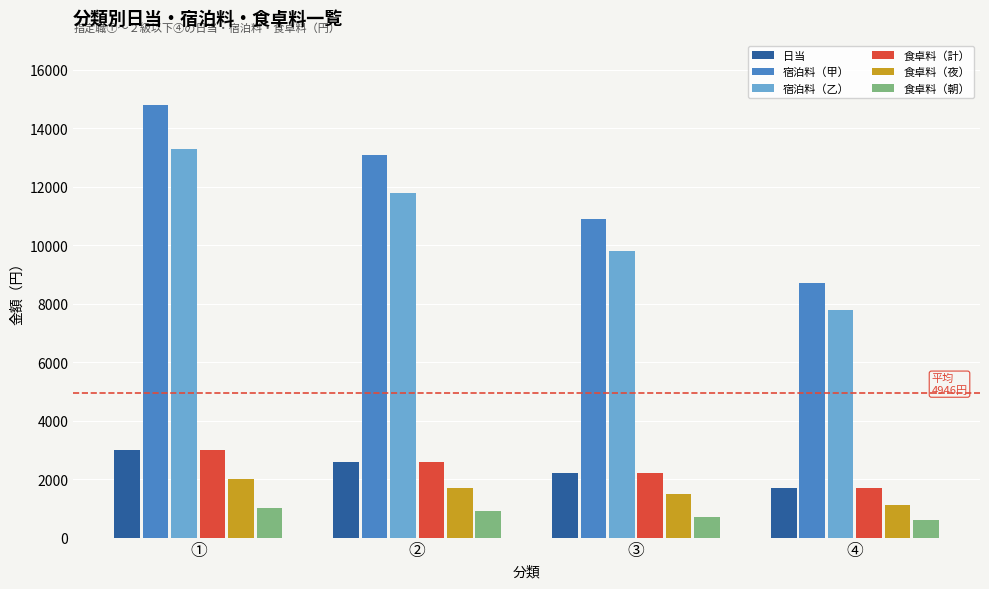

What is the greatest value displayed?

14800